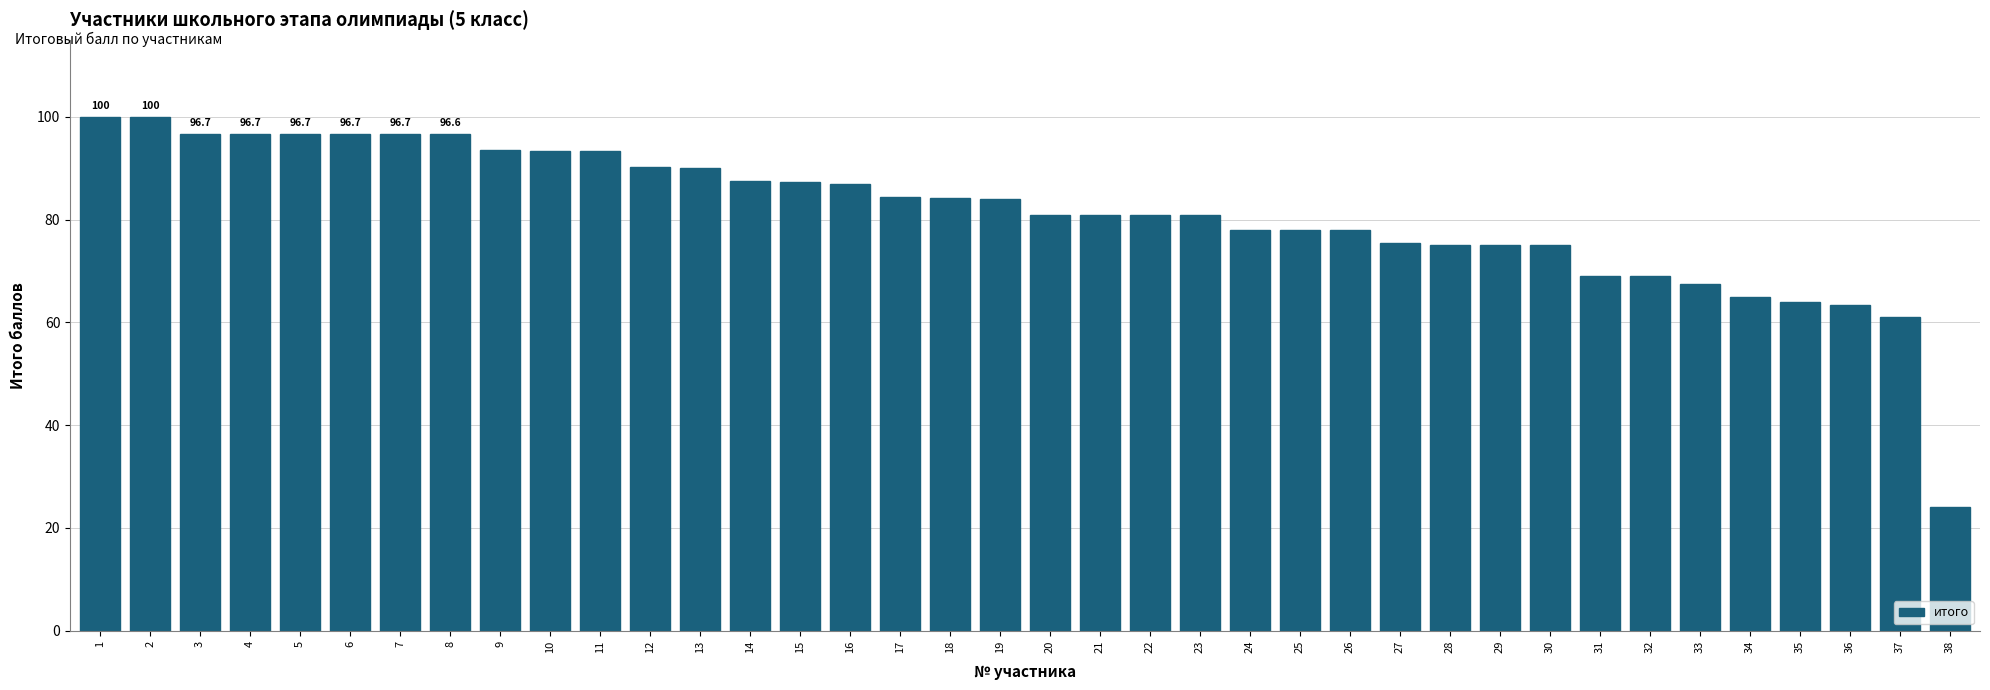

The chart shows a value of 122.0 at 17. True or false?

False